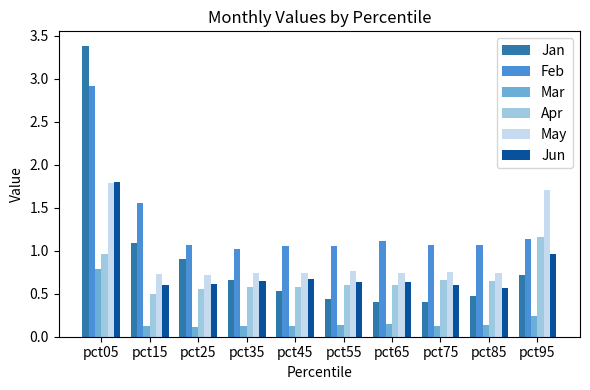

What is the total value across all series at pct75?

3.6